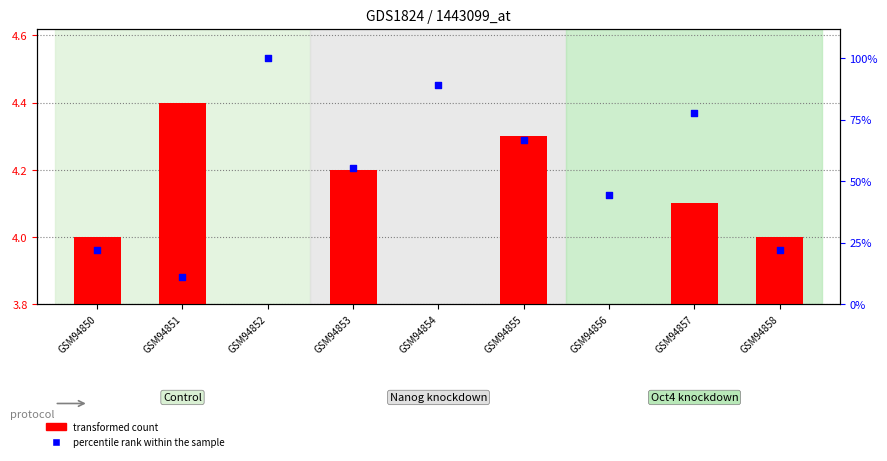

What is the total value across all series at GSM94857?

81.9